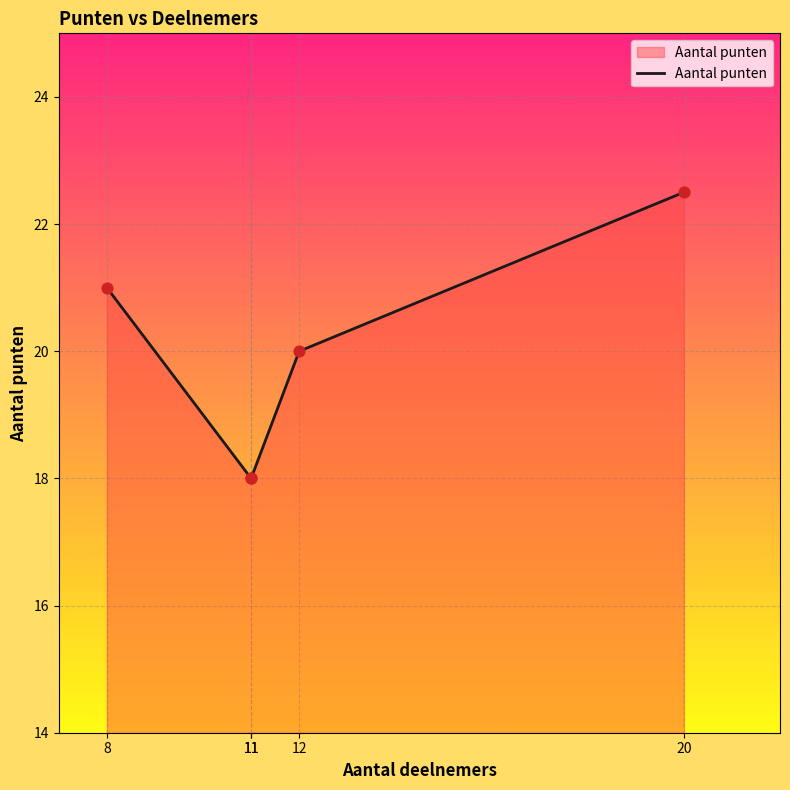

Approximately how many times larger is the value at 11 compared to 8?

0.9